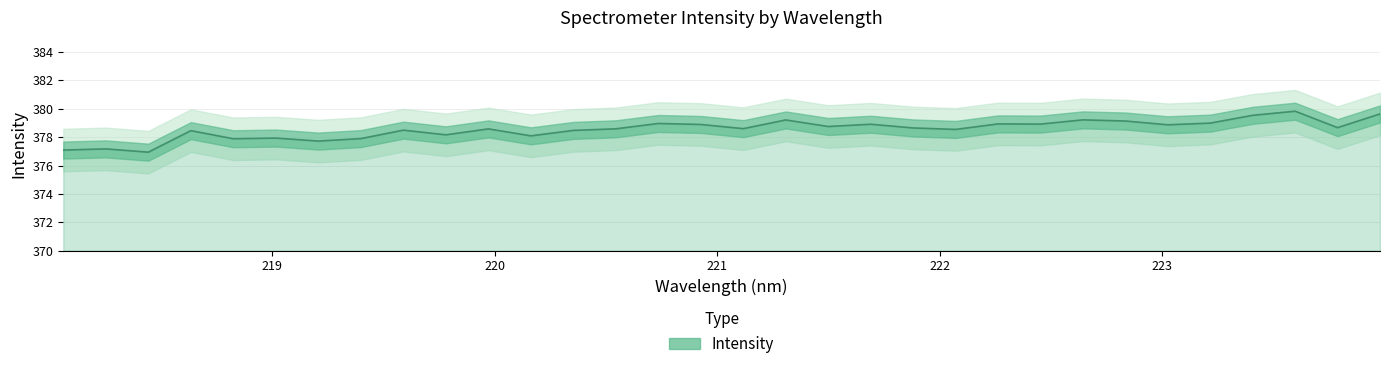

What position from the left is 222.263?

23